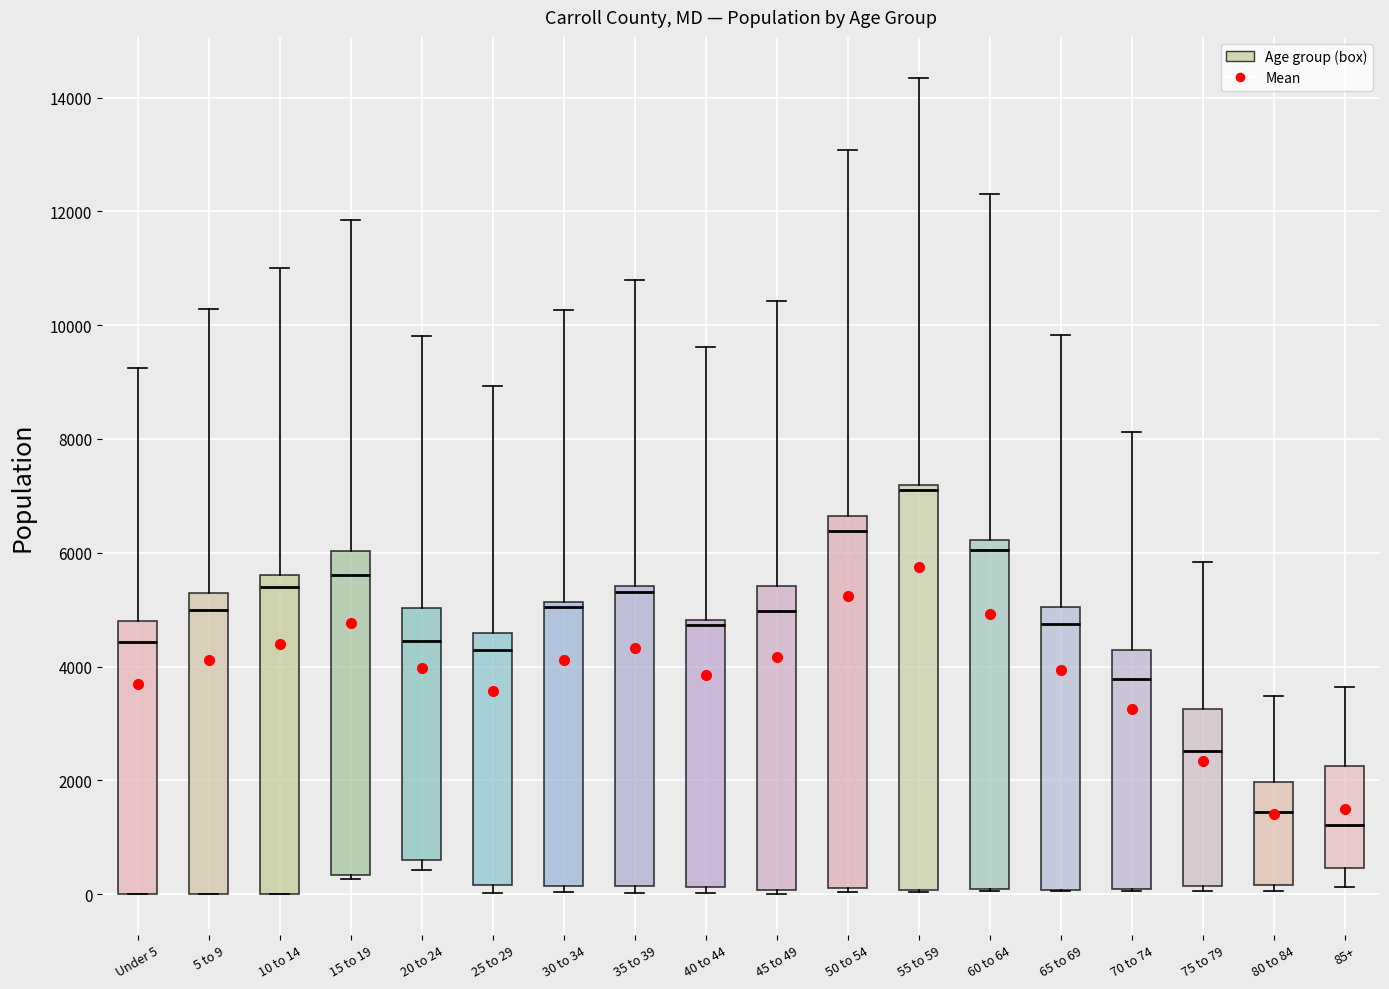

Reading left to right, transcribe this box plot: for each box, give where its median line is, the range the box spans, and where its two whiskers end, as read against the y-axis. The values are not printed on the chart, so give them approximately, as read against the axis.

Under 5: median 4400, box 0 to 4800, whiskers 0 to 9200
5 to 9: median 5000, box 0 to 5200, whiskers 0 to 10200
10 to 14: median 5400, box 0 to 5600, whiskers 0 to 11000
15 to 19: median 5600, box 400 to 6000, whiskers 200 to 11800
20 to 24: median 4400, box 600 to 5000, whiskers 400 to 9800
25 to 29: median 4200, box 200 to 4600, whiskers 0 to 9000
30 to 34: median 5000, box 200 to 5200, whiskers 0 to 10200
35 to 39: median 5400 (just below the box's upper edge), box 200 to 5400, whiskers 0 to 10800
40 to 44: median 4800 (just below the box's upper edge), box 200 to 4800, whiskers 0 to 9600
45 to 49: median 5000, box 0 to 5400, whiskers 0 to 10400
50 to 54: median 6400, box 200 to 6600, whiskers 0 to 13000
55 to 59: median 7200 (just below the box's upper edge), box 0 to 7200, whiskers 0 to 14400
60 to 64: median 6000, box 0 to 6200, whiskers 0 to 12400
65 to 69: median 4800, box 0 to 5000, whiskers 0 to 9800
70 to 74: median 3800, box 0 to 4200, whiskers 0 to 8200
75 to 79: median 2600, box 200 to 3200, whiskers 0 to 5800
80 to 84: median 1400, box 200 to 2000, whiskers 0 to 3400
85+: median 1200, box 400 to 2200, whiskers 200 to 3600